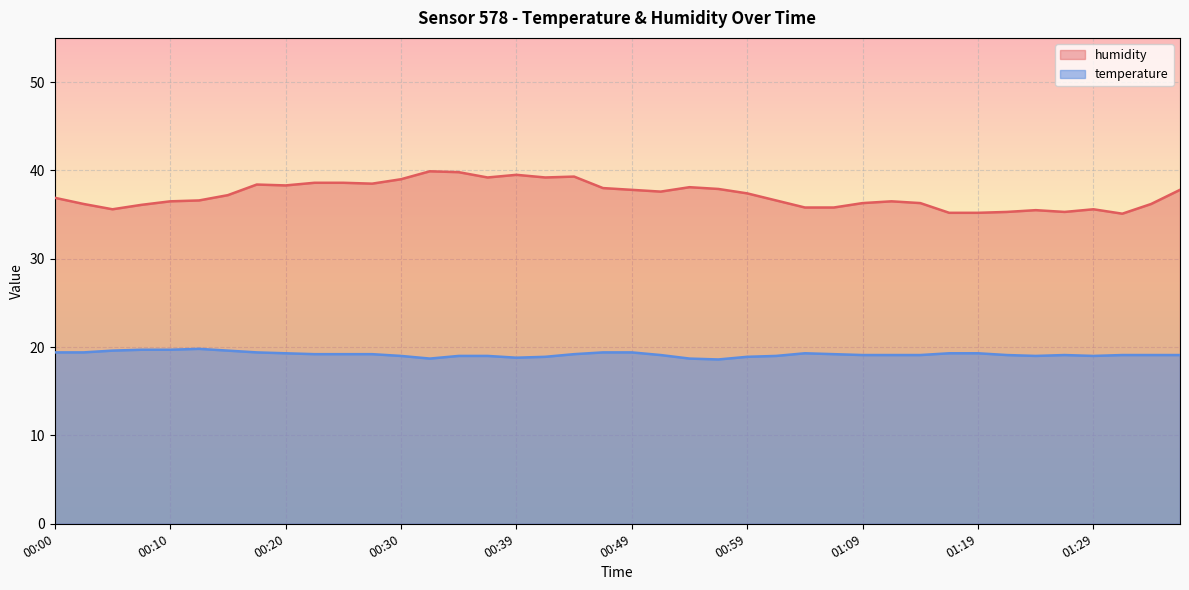

How many data points does each series have?

40